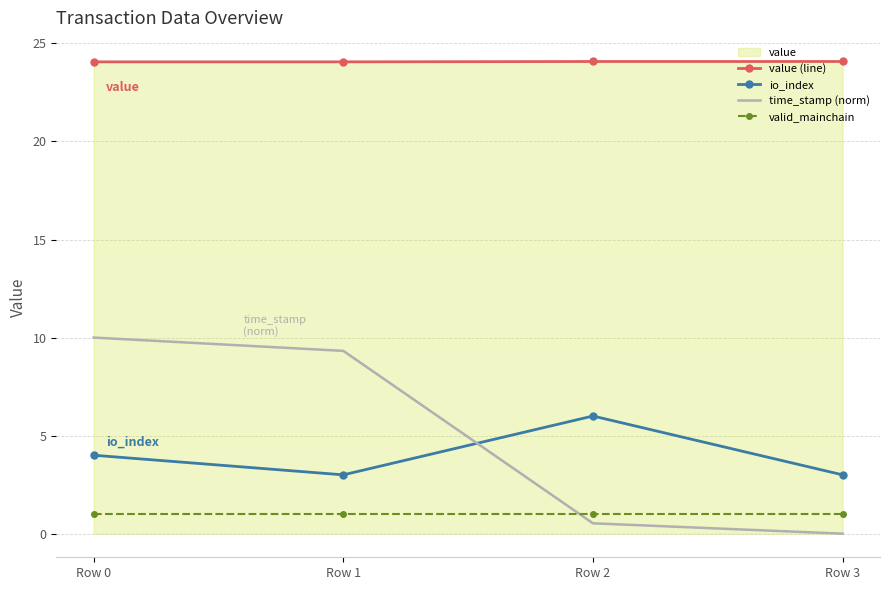

What is the total value across all series at Row 2?

31.6